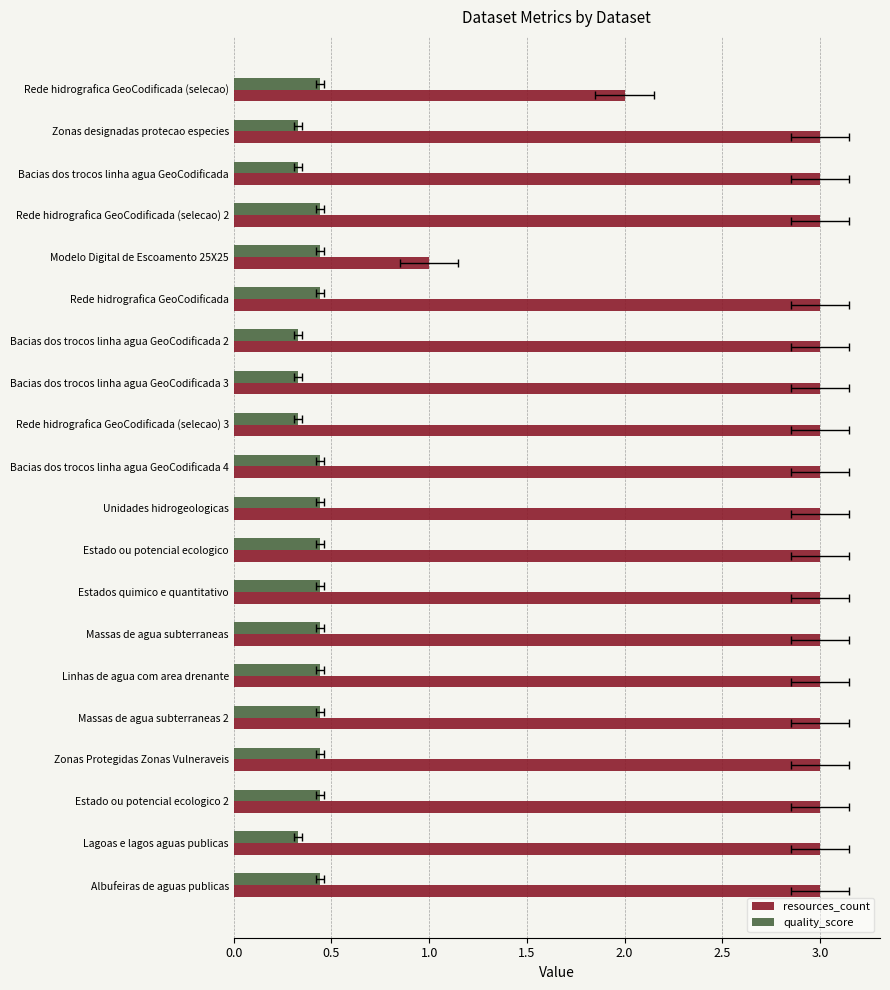

The value of quality_score at Zonas designadas protecao especies is 0.3. True or false?

True